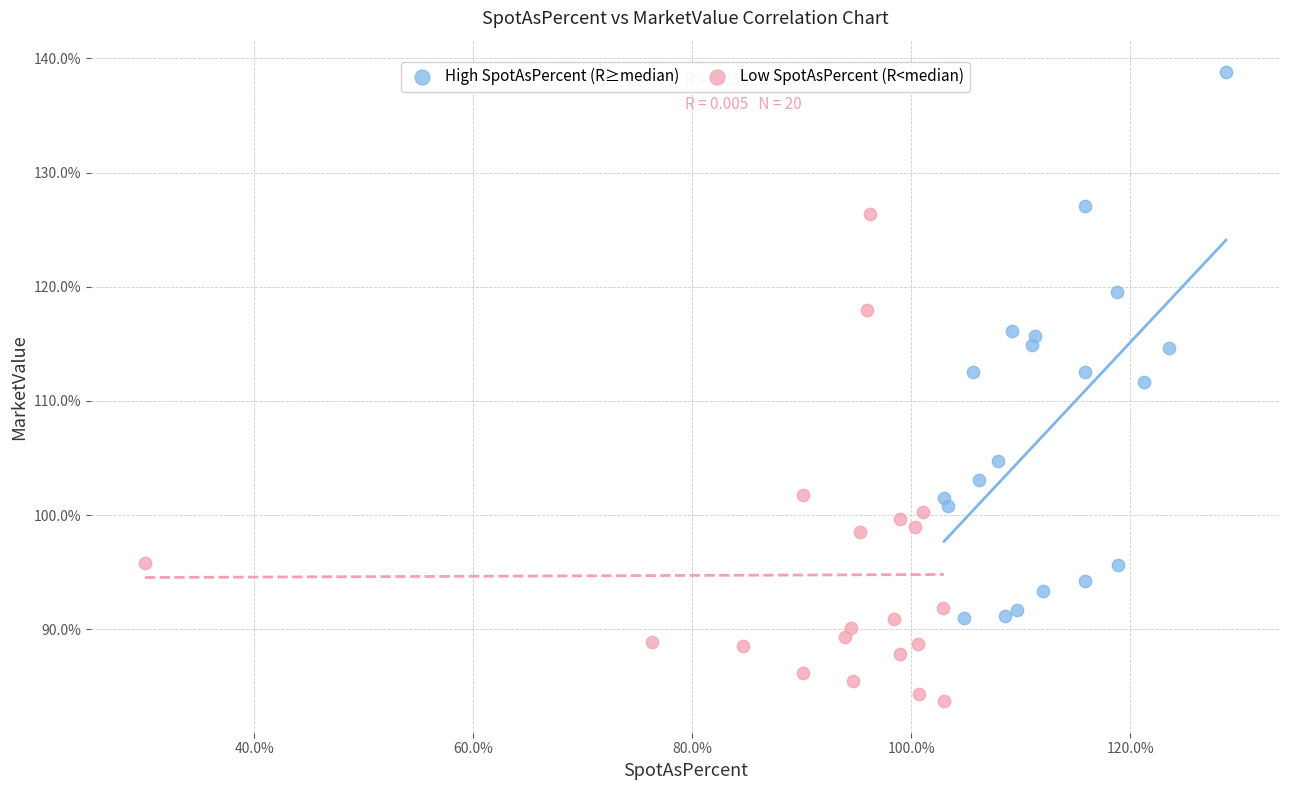

Which series has the largest Y range (max minus min)?

High SpotAsPercent (R≥median)